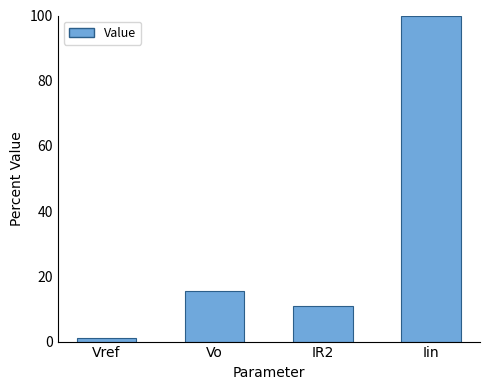

What is the difference between the second highest and second lowest values?

4.4